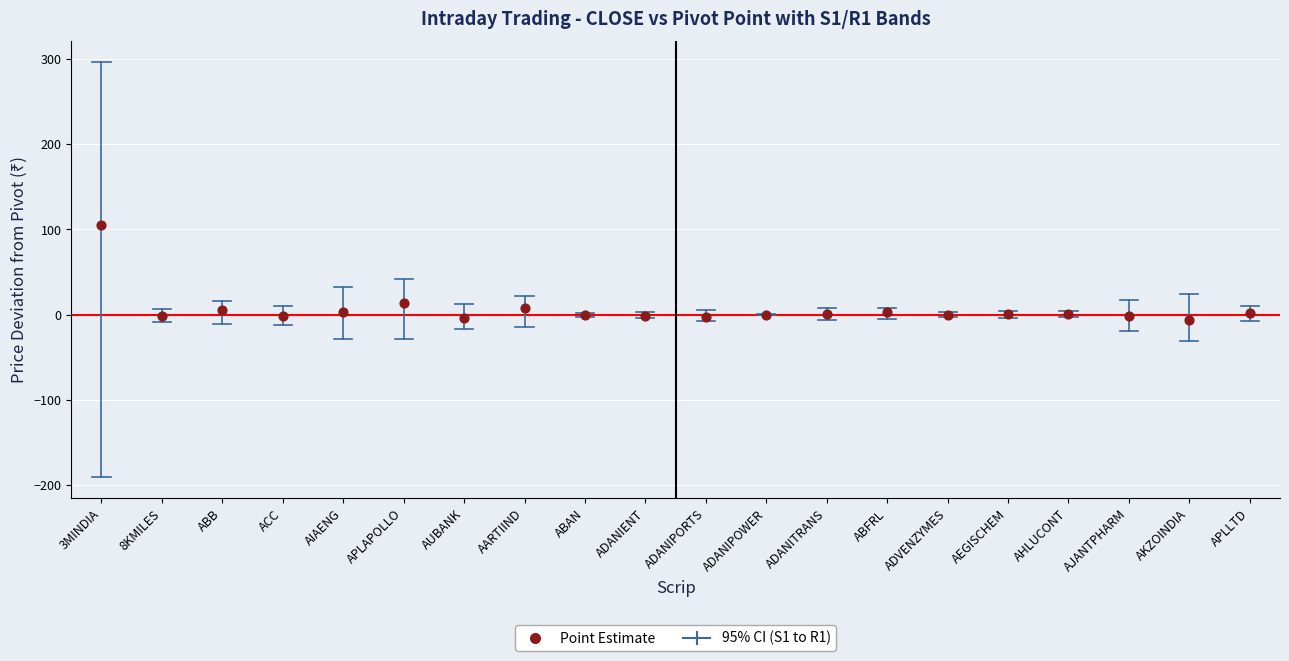

What Y value in the scatter plot is closest to 49?

13.0